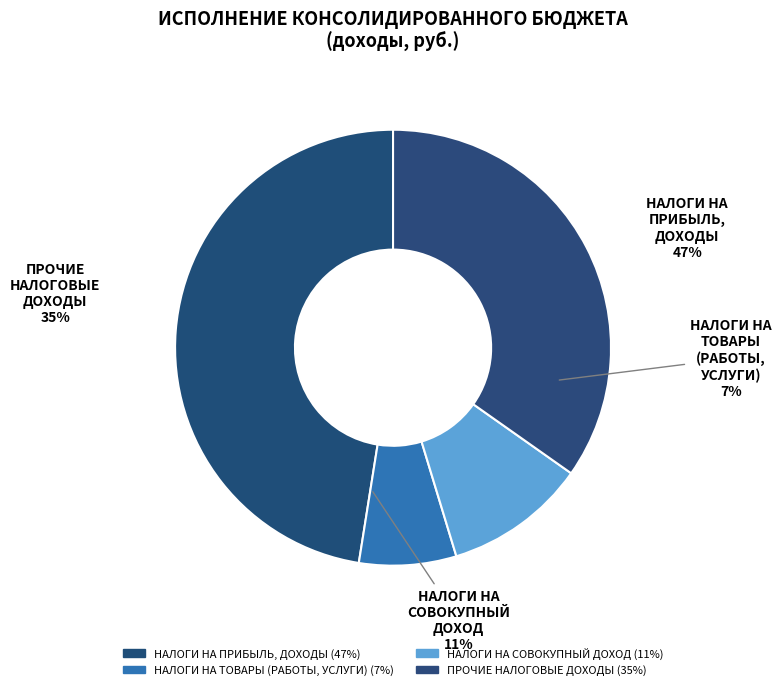

To the nearest percent, what is the difference between the largest and smallest slice percentages?

40%